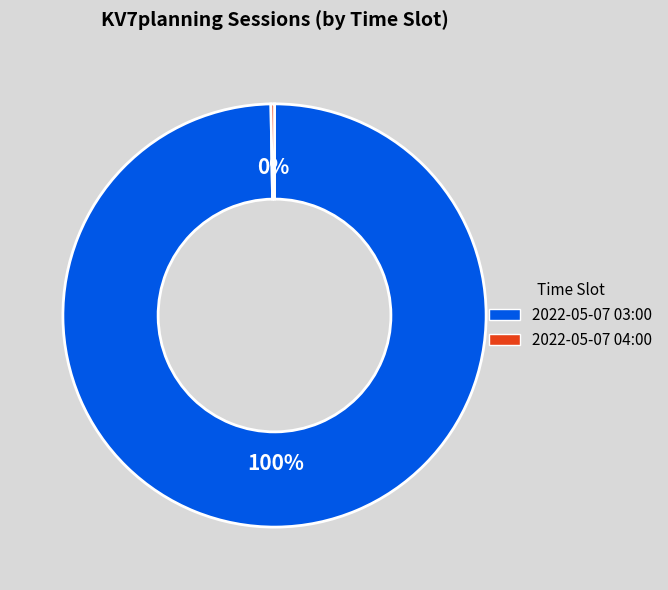

Is it true that 2022-05-07 03:00 is 100% of the pie?

True